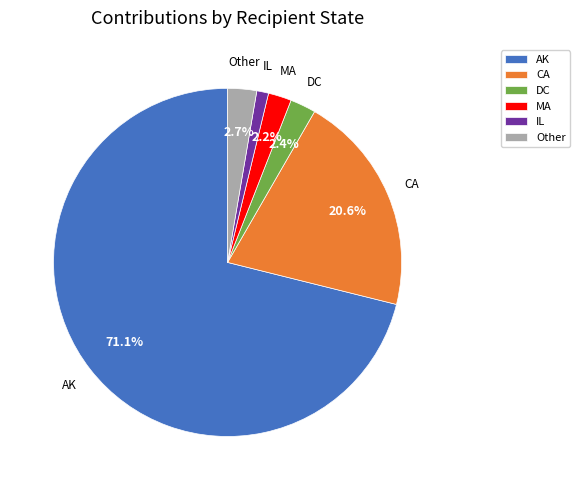

How many slices are in this pie chart?

6